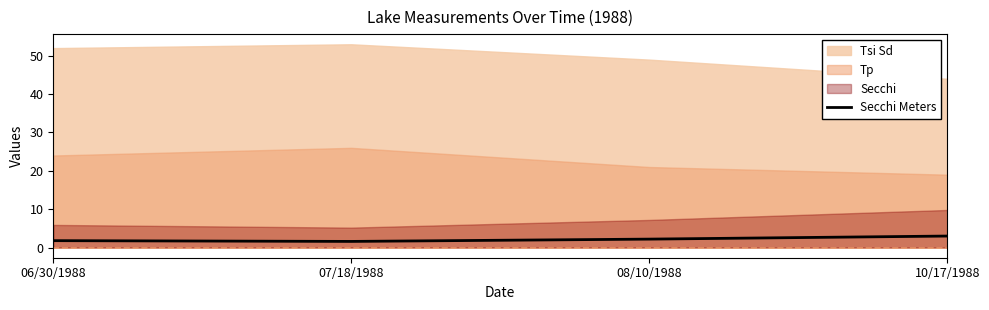

In Secchi Meters, how many points are lower than both neighbors (excluding endpoints)?

1